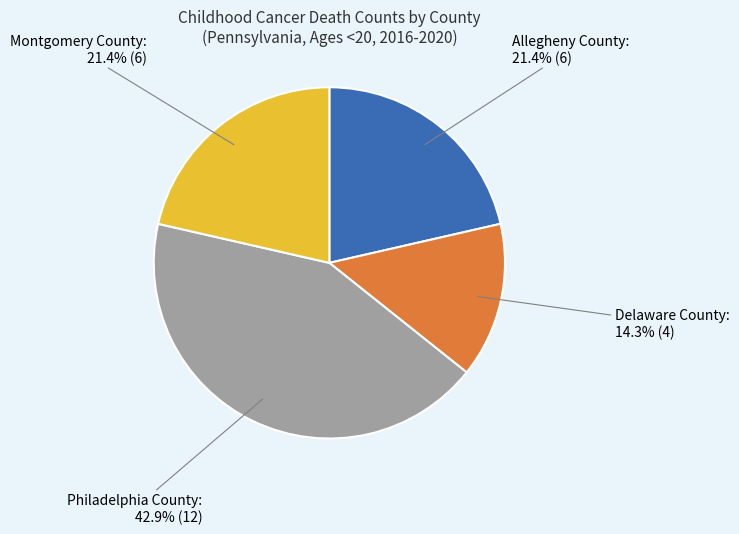

Is there a majority slice in this chart?

No